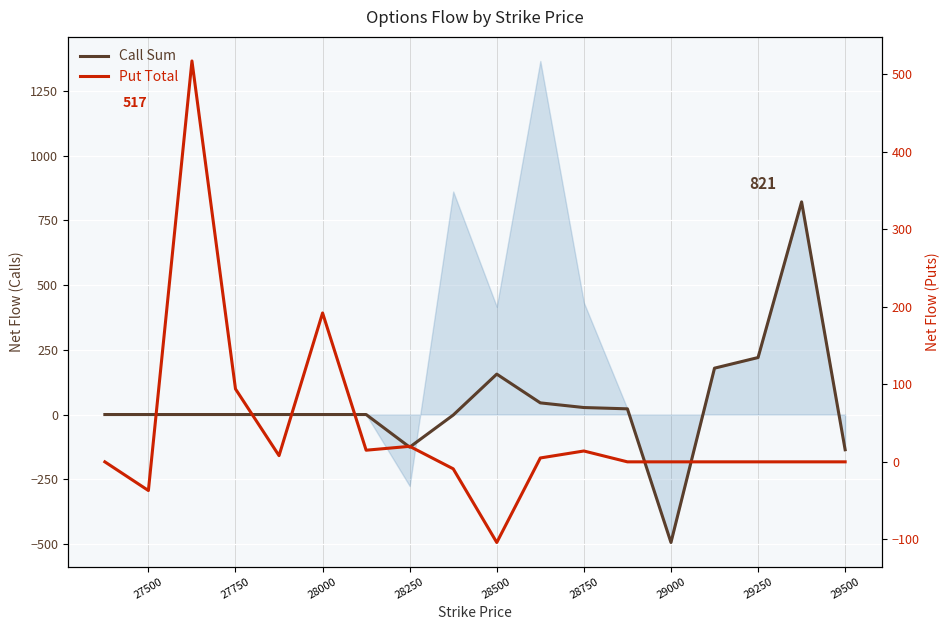

In Put Total, how many points are higher than both neighbors (excluding endpoints)?

4